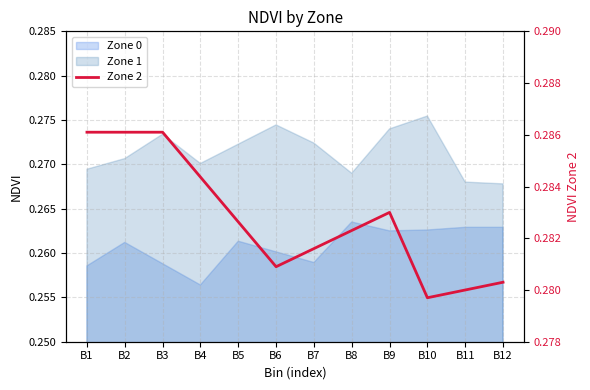

Which label corresponds to the largest value in the chart?

B1